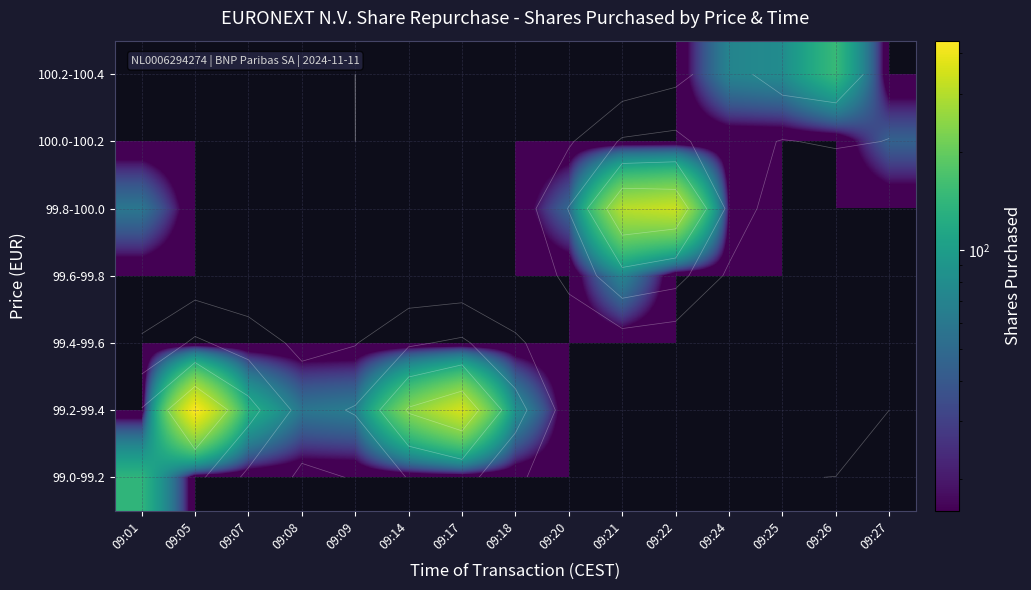

The value of 99.6-99.8 at 09:27 is -49. True or false?

False